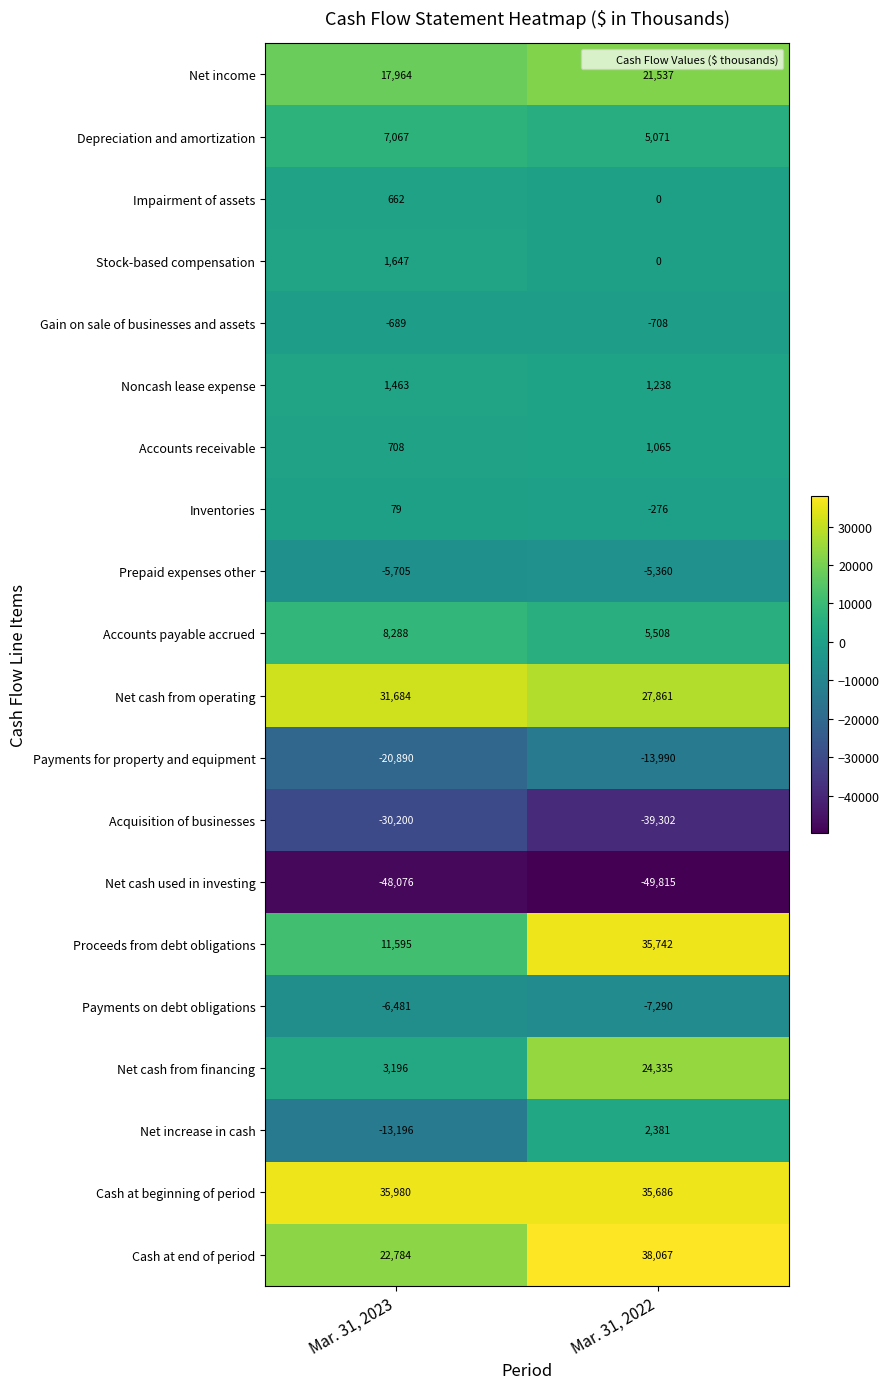

What is the total value across all series at Mar. 31, 2022?

81750